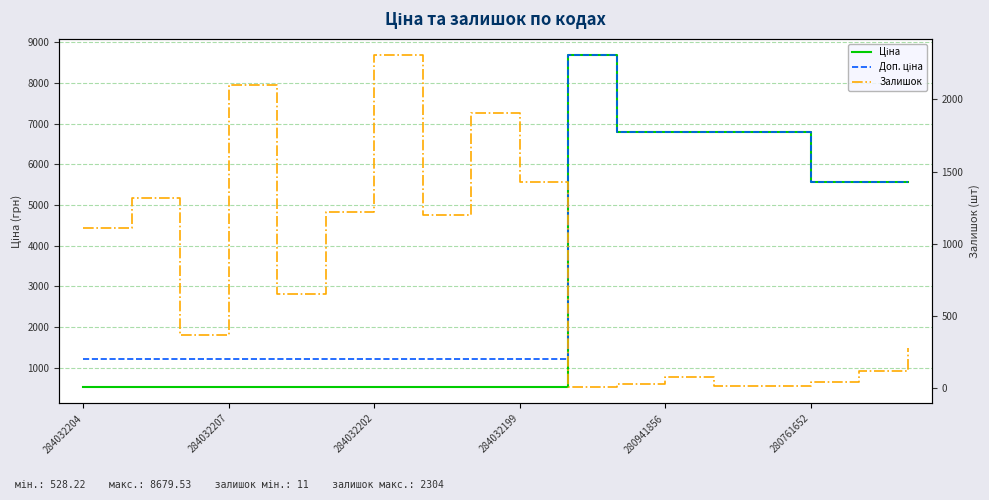

The value of Ціна at 16 is 2763.3. True or false?

False